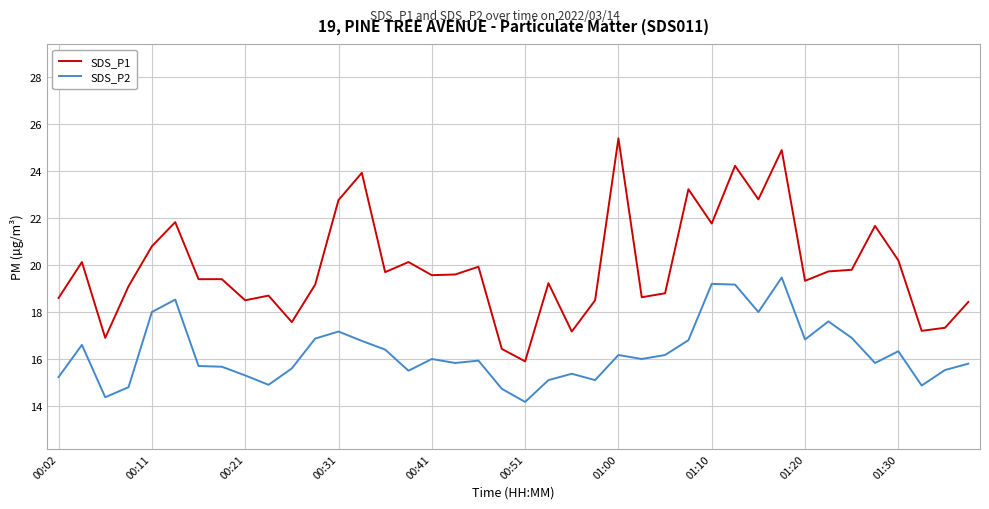

What is the minimum value shown in the chart?

14.2